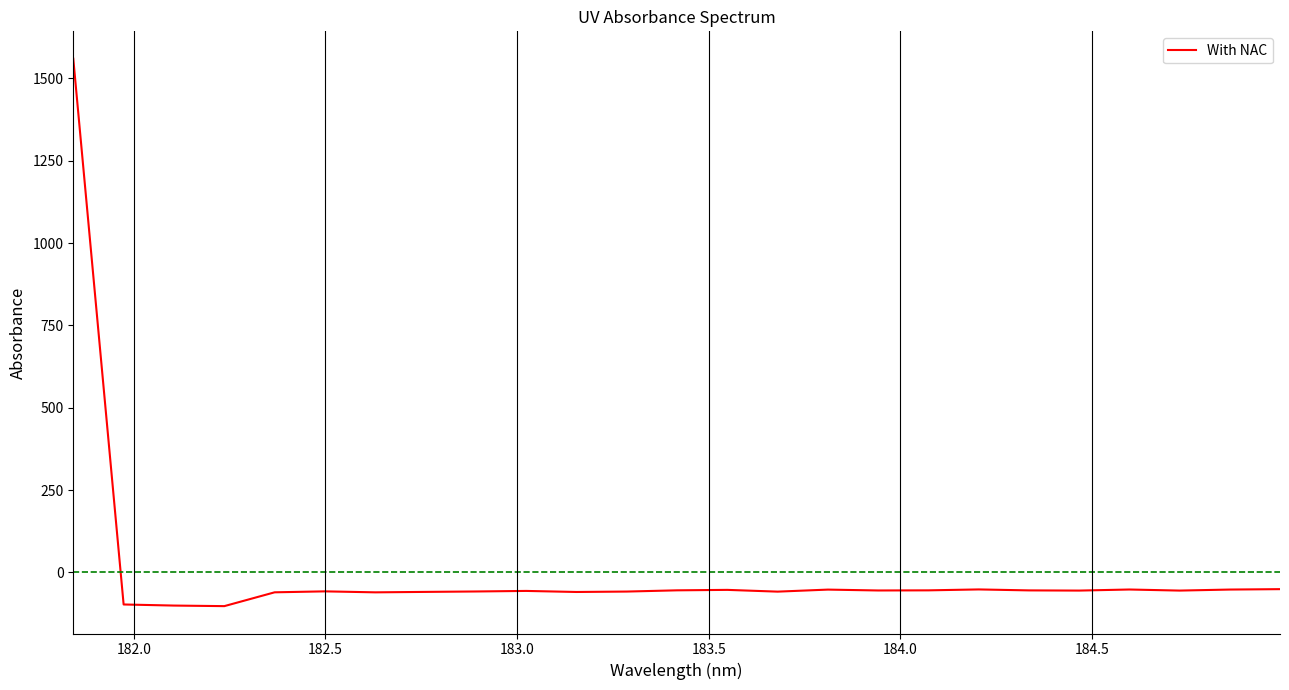

What is the difference between the maximum and minimum values?

1662.0